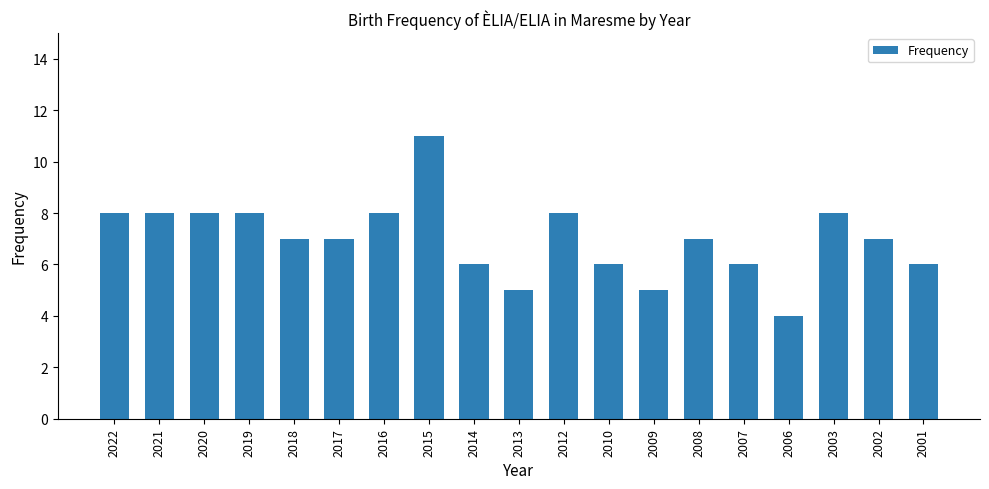

What is the value of the 5th bar from the left?

7